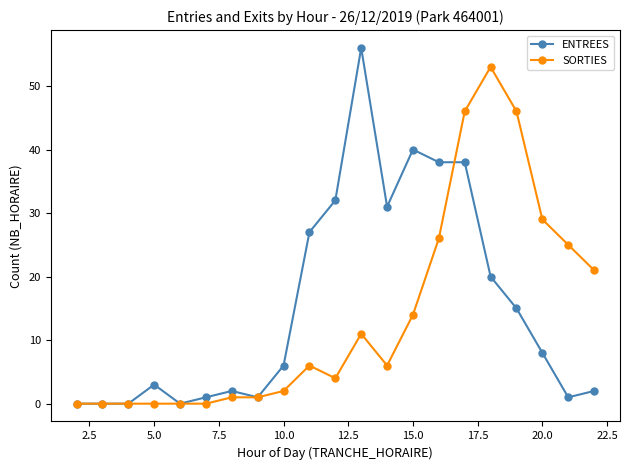

At how many categories does at least one series exceed 7?

12